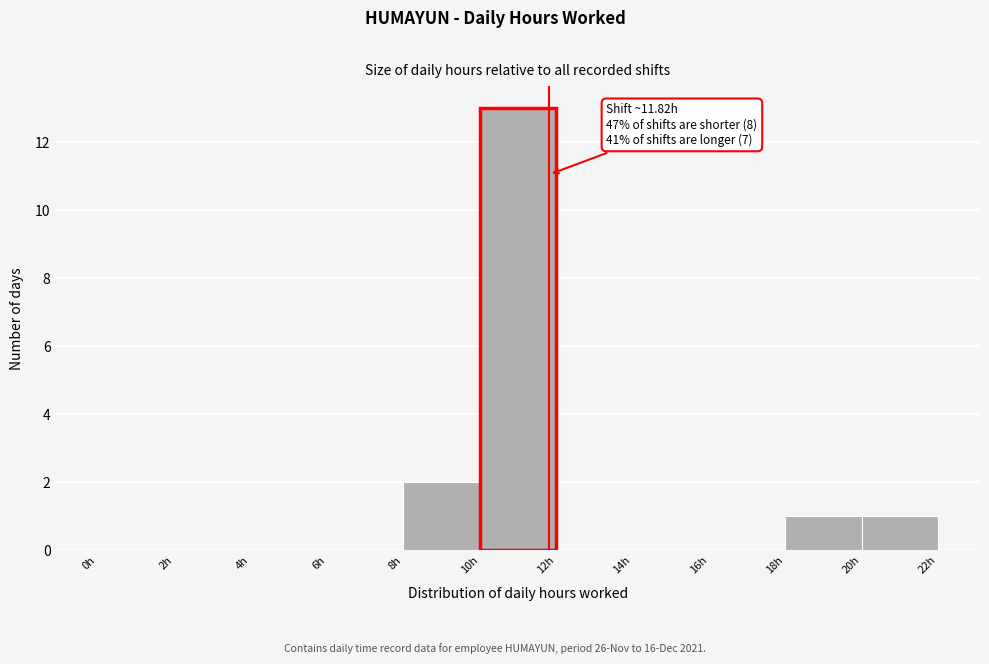

Over which range of the x-axis is the bar tallest?

10 to 12